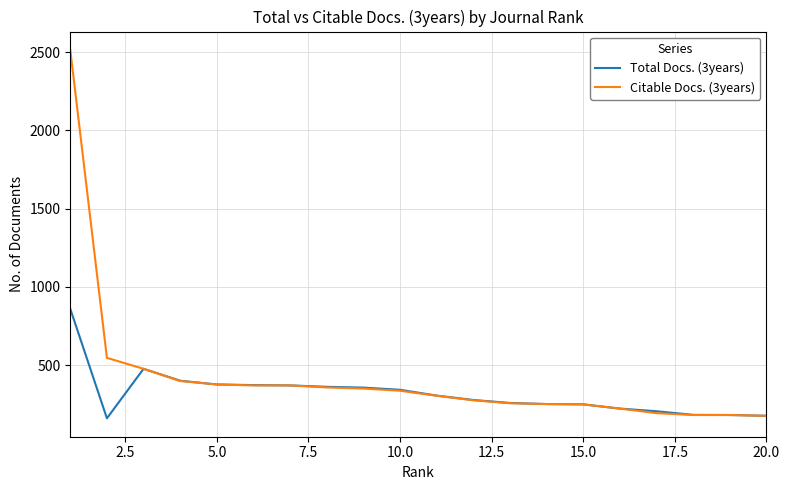

What is the greatest value displayed?

2513